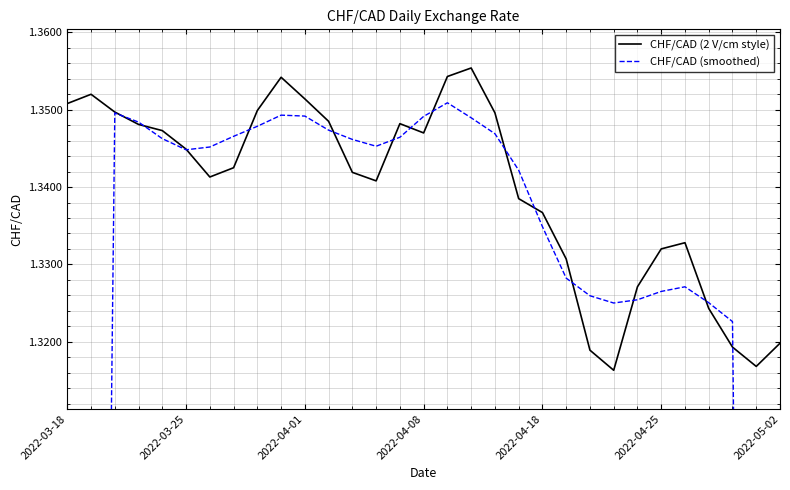

What is the minimum value for CHF/CAD (2 V/cm style)?

1.3